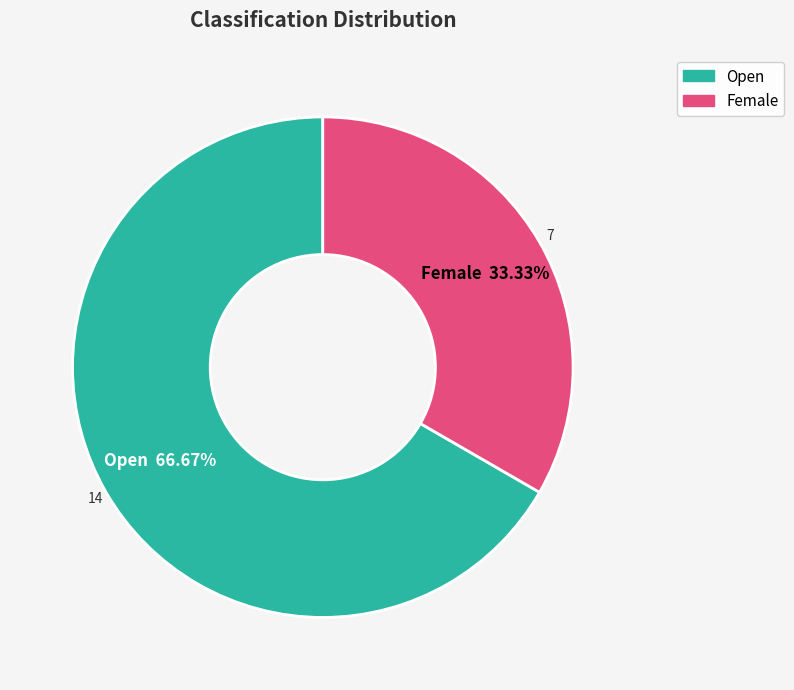

To the nearest percent, what is the difference between the Open and Female slice percentages?

33%